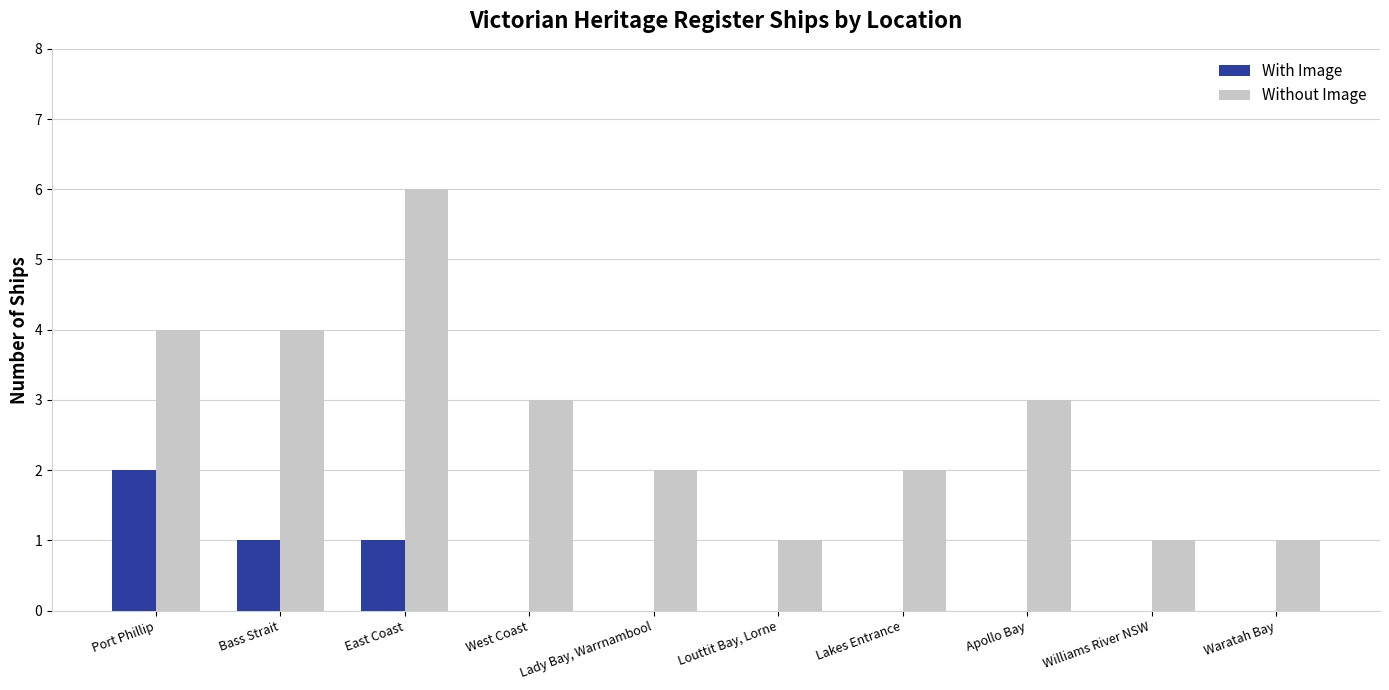

How many series are shown in this chart?

2